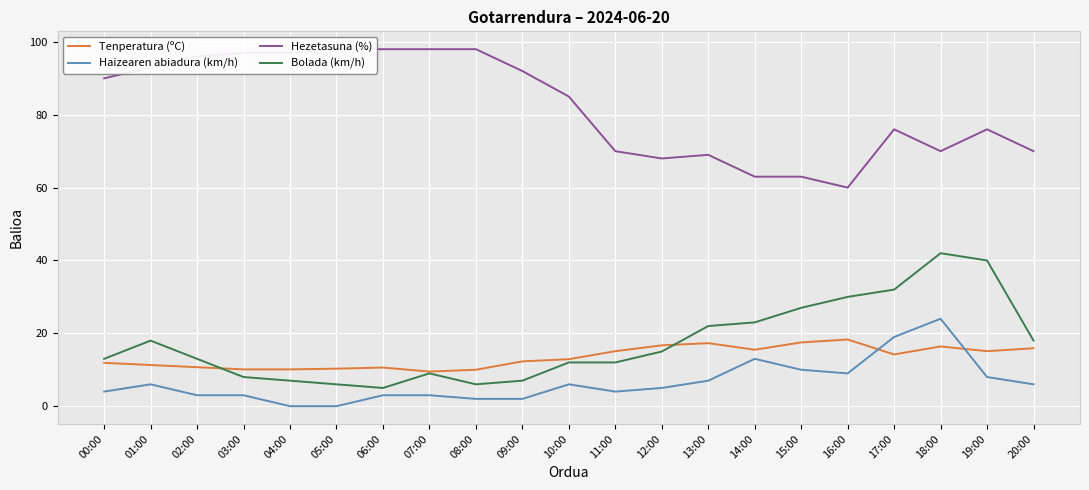

Is it true that Haizearen abiadura (km/h) equals 6.0 at 01:00?

True